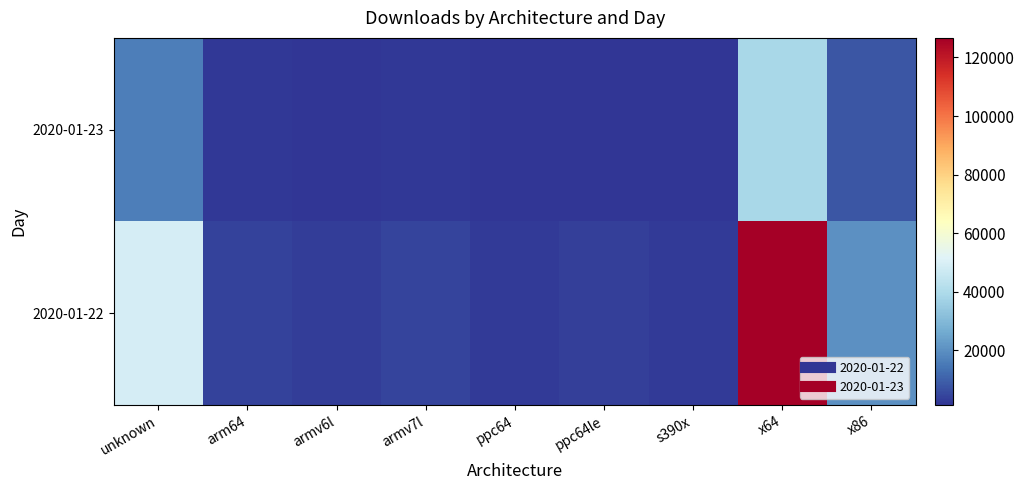

What is the total value across all series at x64?

165601